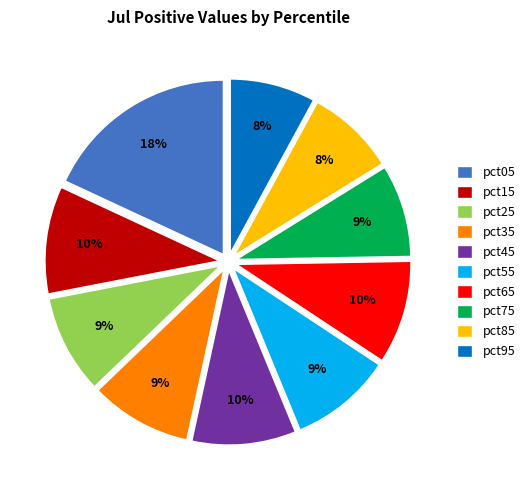

The pct85 slice represents 21% of the pie. True or false?

False